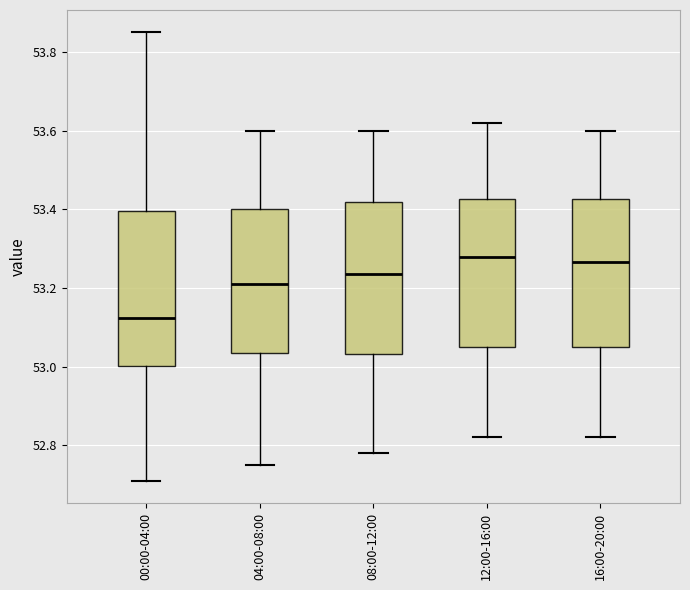

Where does the upper whisker of the box for 00:00-04:00 end on the y-axis? The values are not printed on the chart, so give them approximately, as read against the axis.

53.86